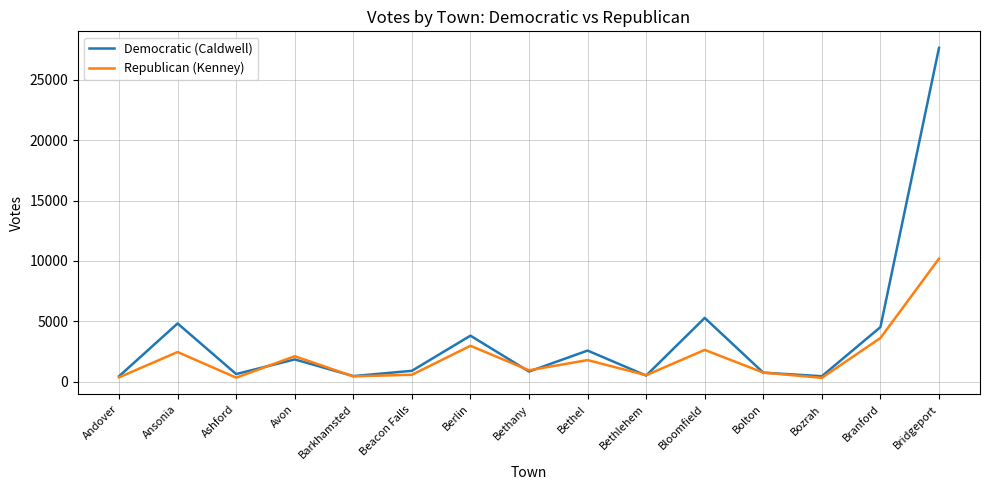

What is the highest value of the Republican (Kenney) series?

10187